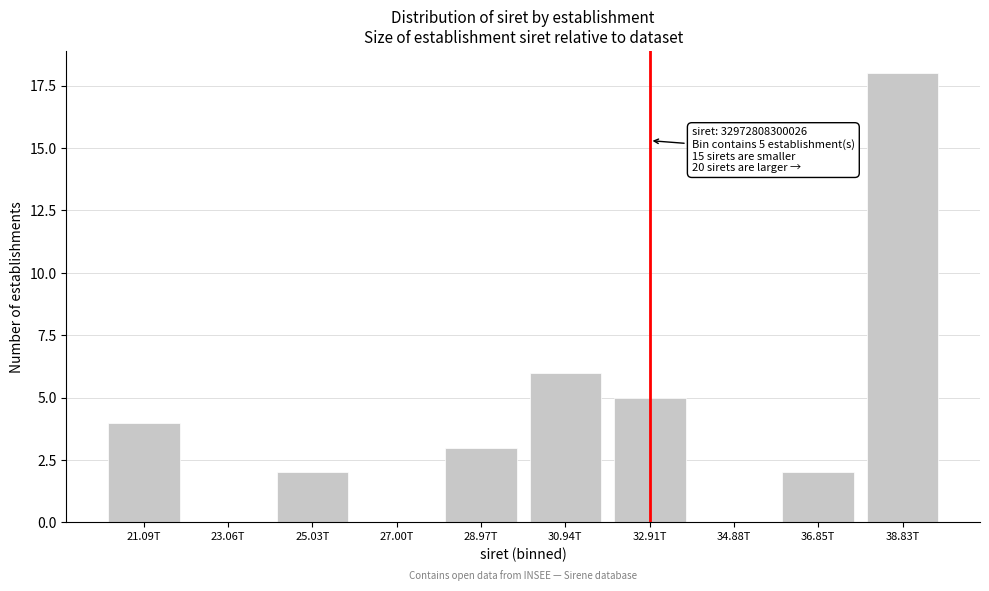

Reading right to left, list all the values displayed in this chart.

38.83T=18	36.85T=2	34.88T=0	32.91T=5	30.94T=6	28.97T=3	27.00T=0	25.03T=2	23.06T=0	21.09T=4